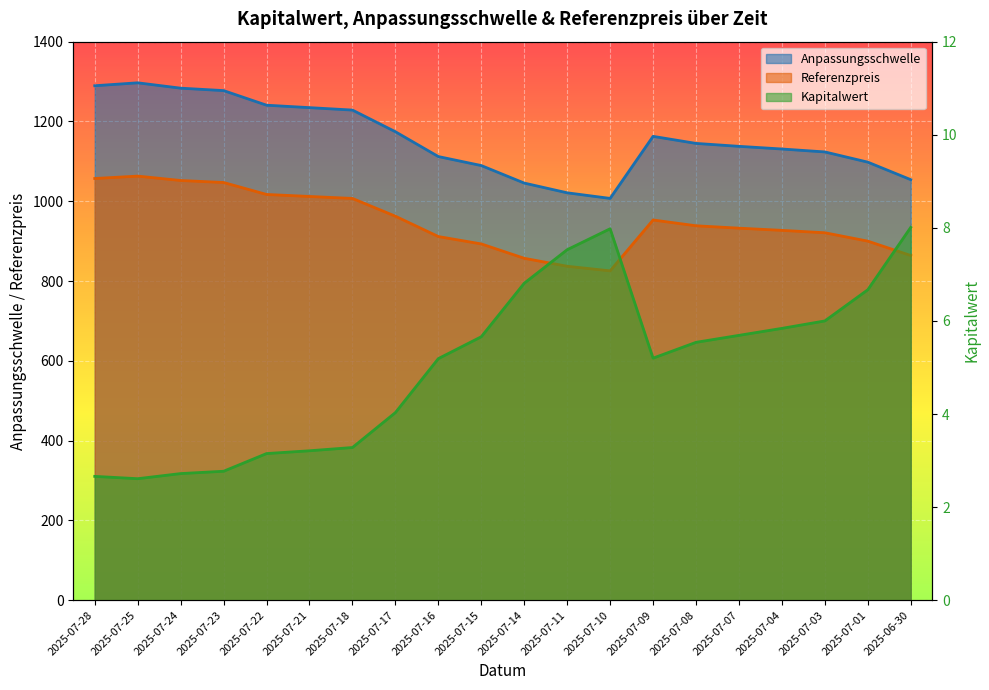

At 2025-07-18, list the series in order from largest to smallest.

Anpassungsschwelle, Referenzpreis, Kapitalwert